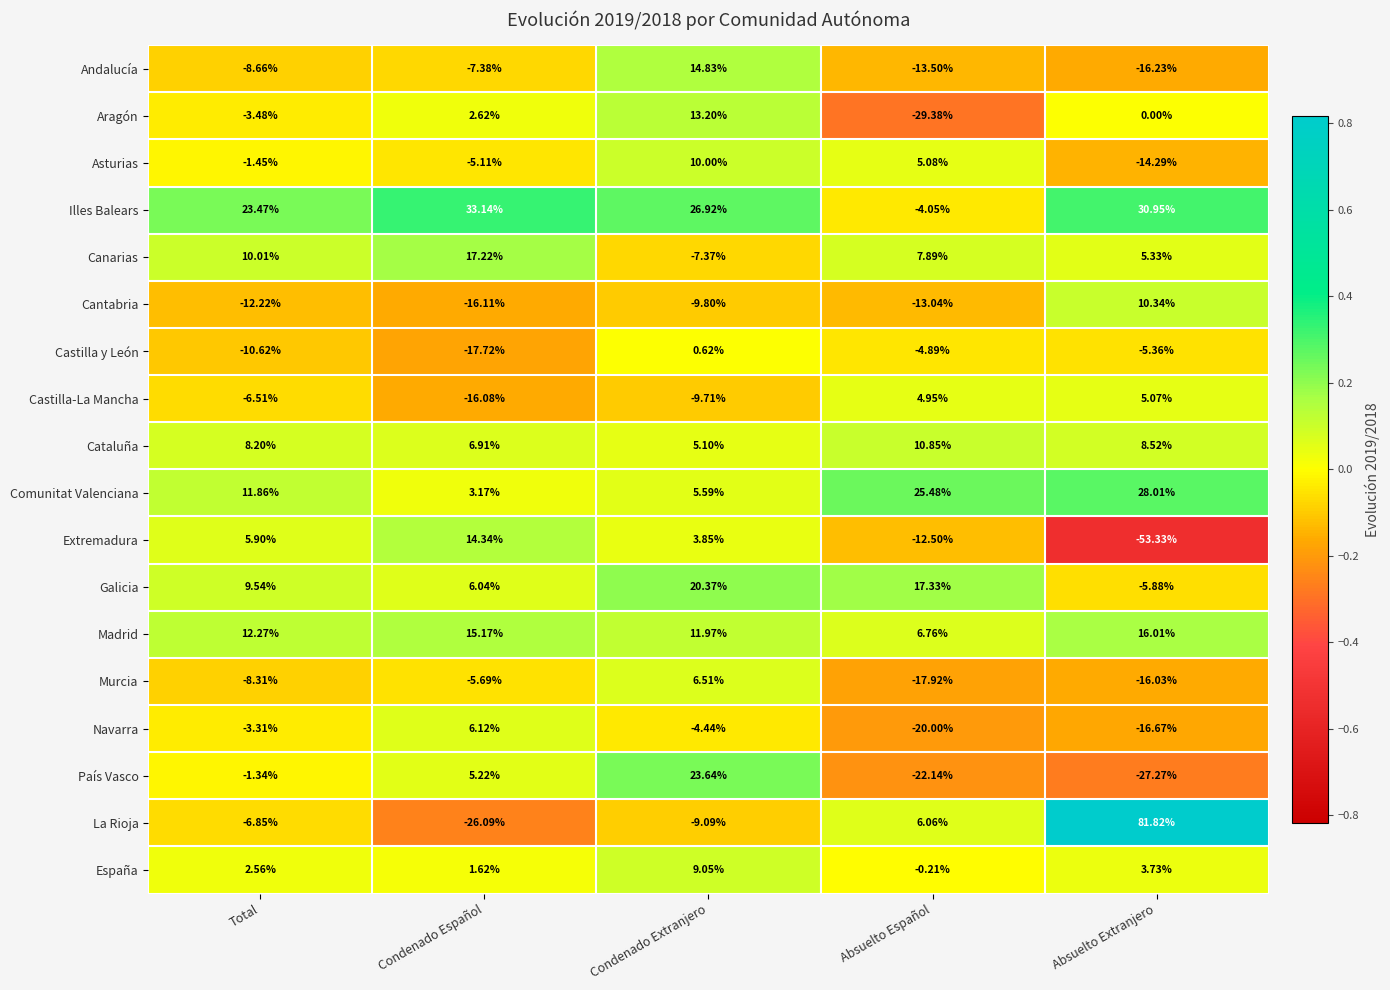

What is the spread (max minus min) of values at Total?

35.7